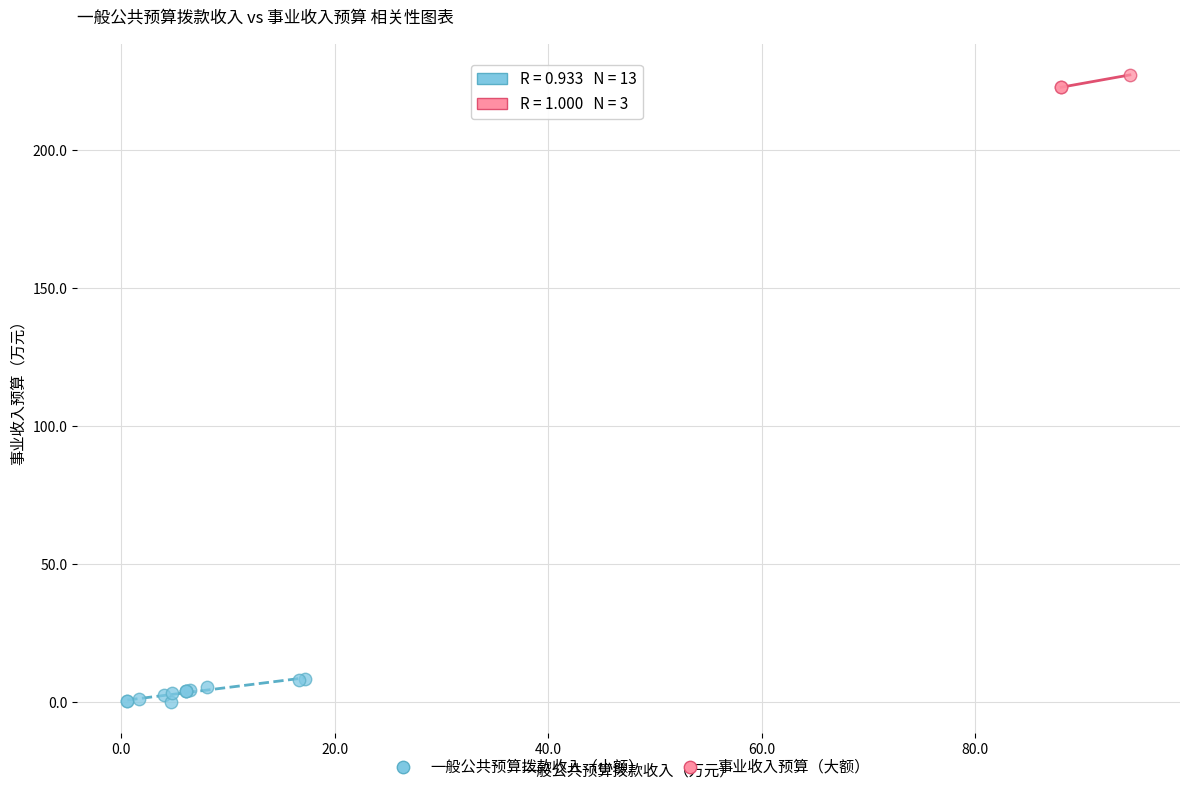

Which series reaches the minimum Y coordinate?

一般公共预算拨款收入（小额）